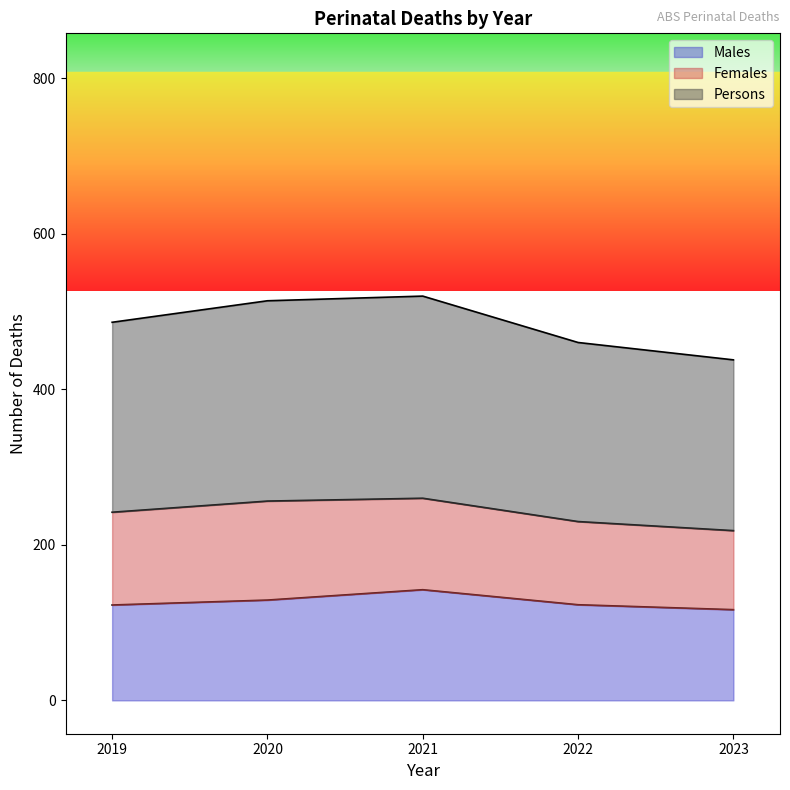

What are all the series names shown in the legend?

Males, Females, Persons